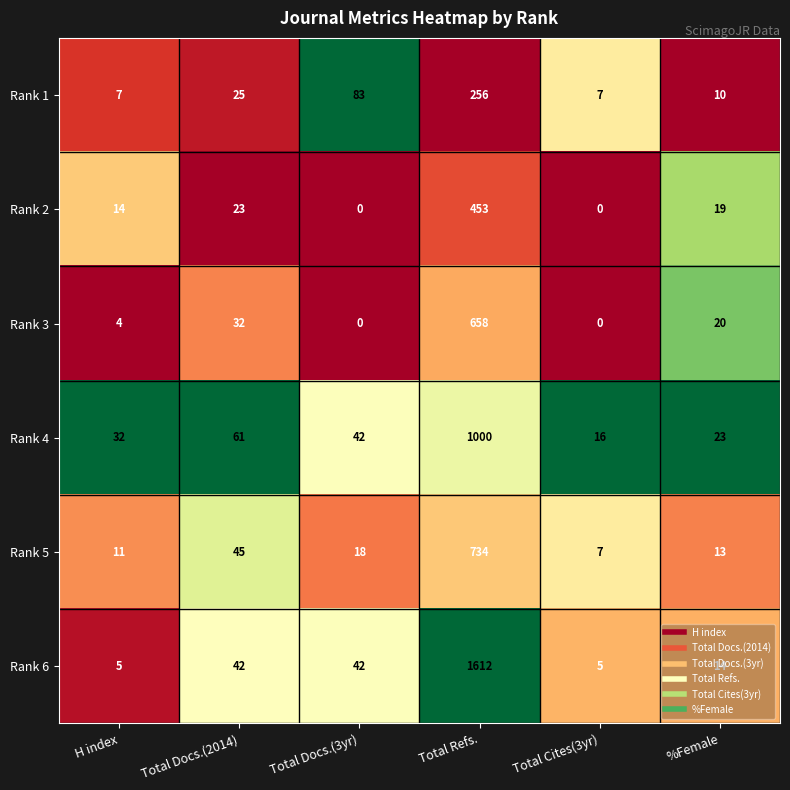

Between Total Cites(3yr) and %Female, which series saw the biggest shift?

Rank 3